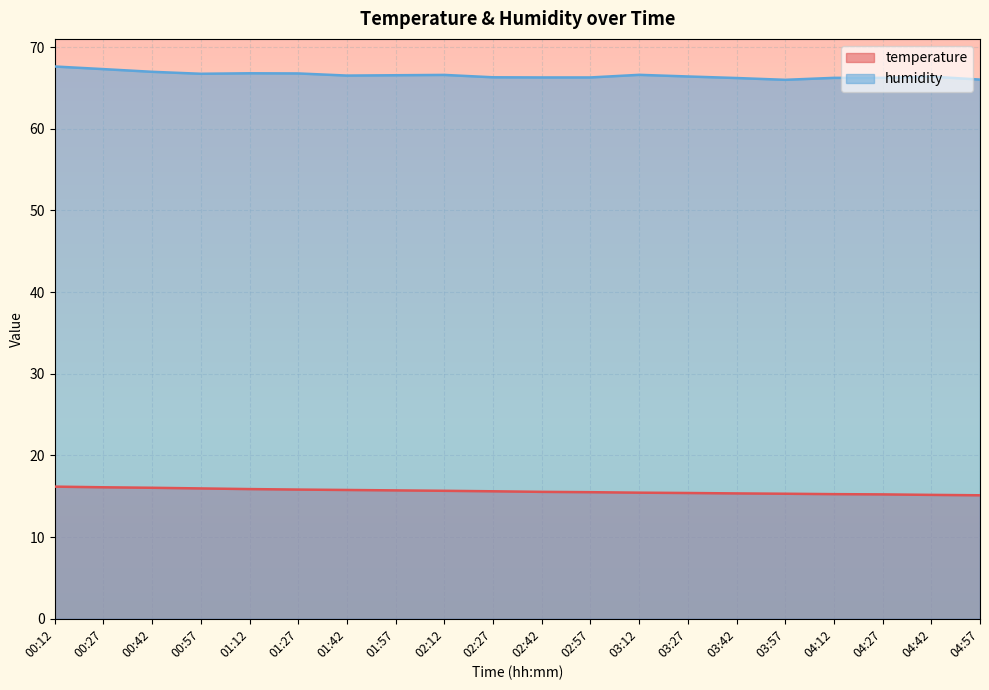

What is the average value of the humidity series?

66.5